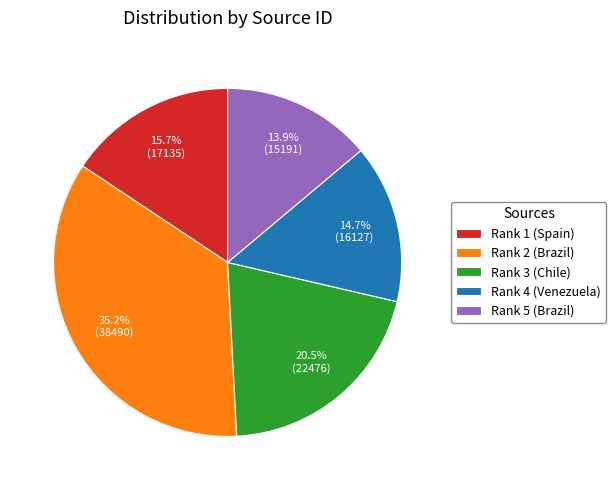

Do Rank 1 (Spain) and Rank 4 (Venezuela) together represent more than half of the pie?

No